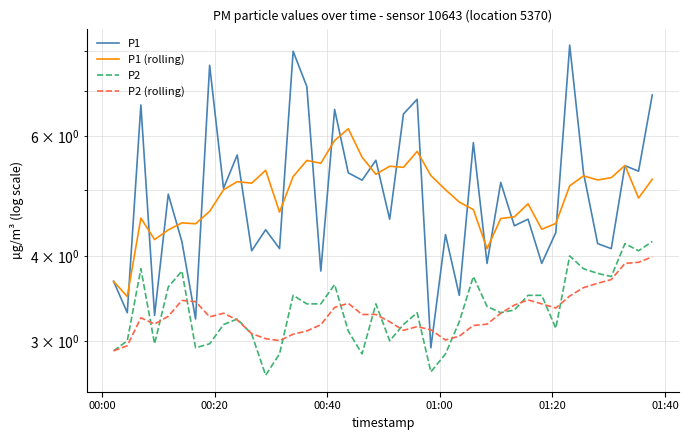

What is the difference between the second highest and minimum values in the P2 (rolling) series?

1.0